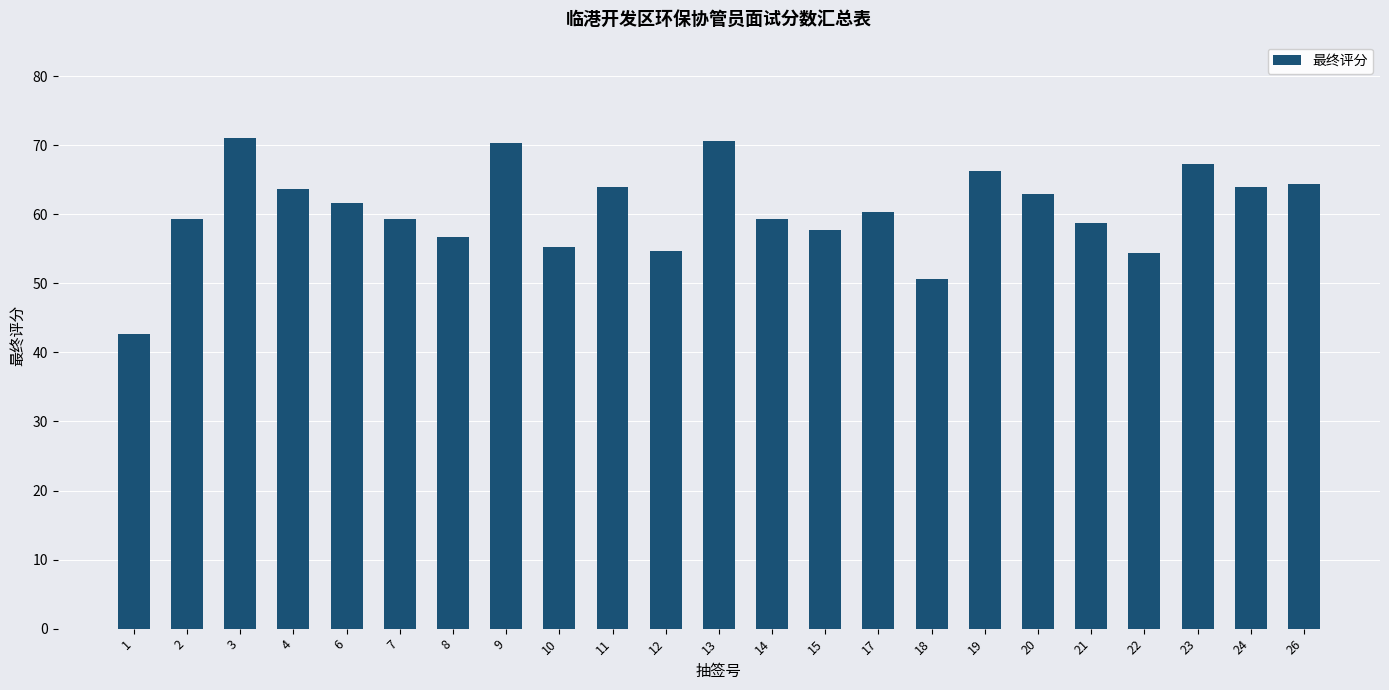

What is the change in value from 4 to 6?

-2.0